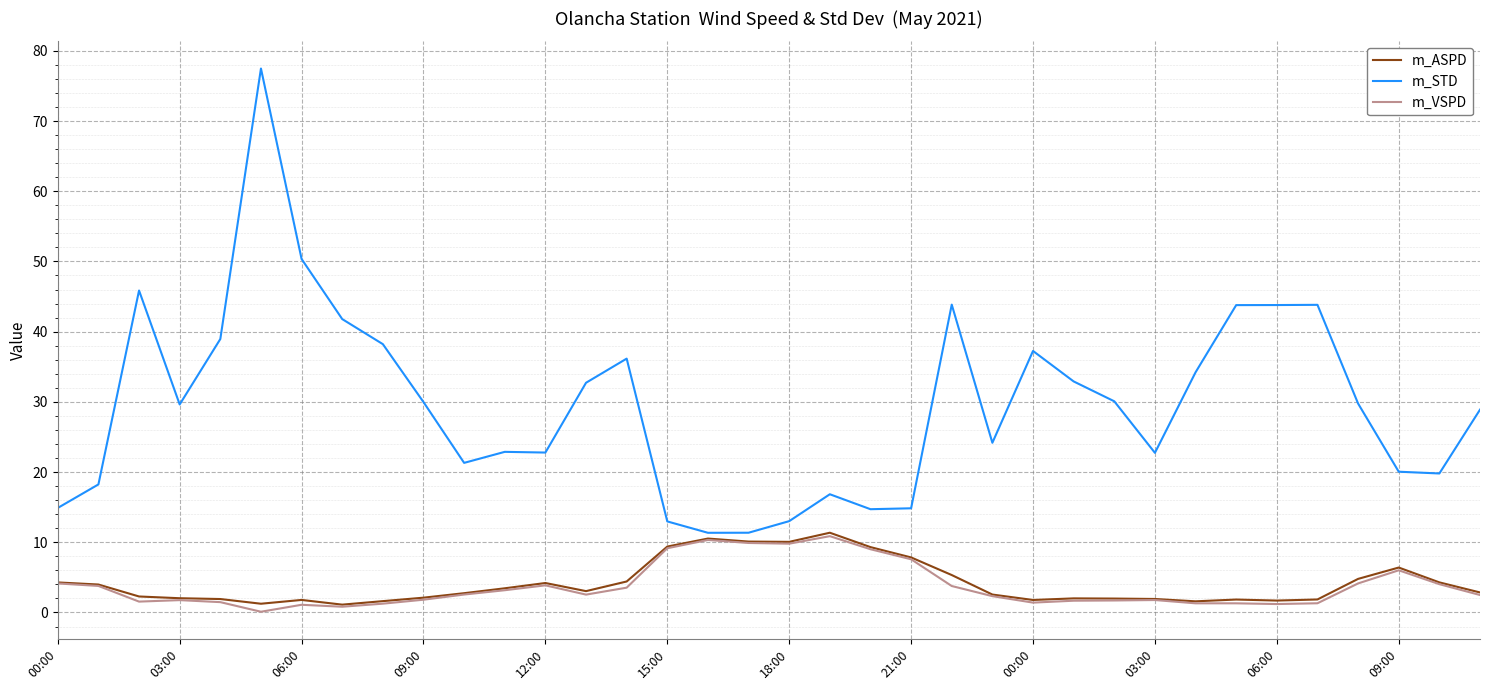

What is the greatest value displayed?

77.5